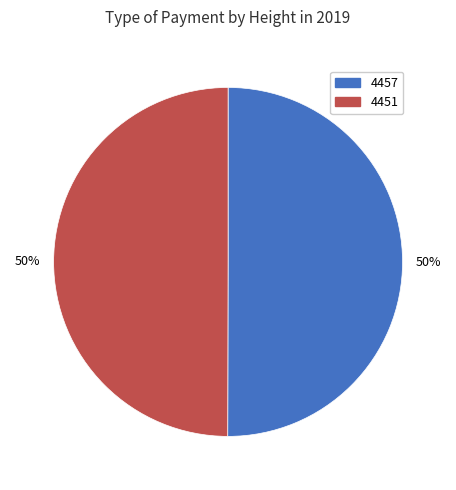

Combined, do 4457 and 4451 account for over 50%?

Yes